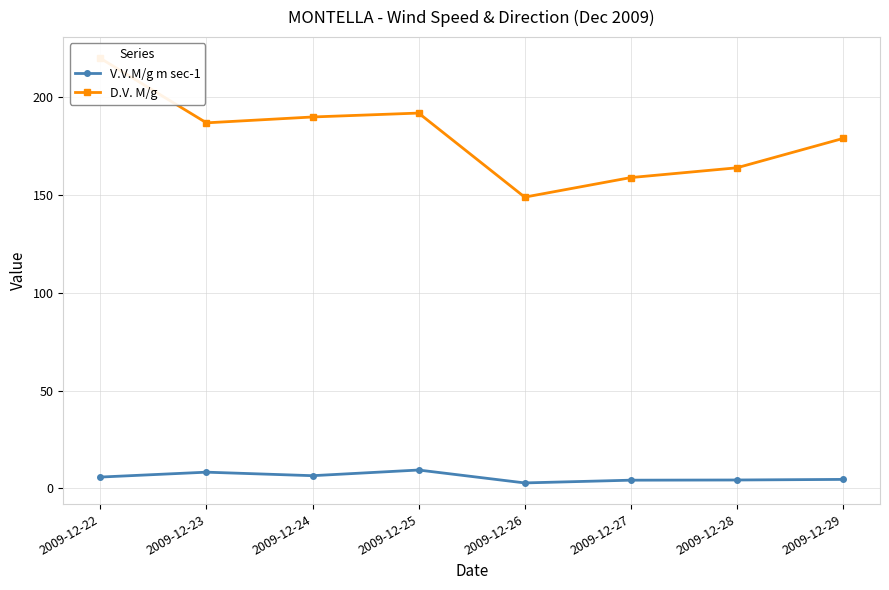

Reading right to left, what are all the values shown in this chart?

V.V.M/g m sec-1: 2009-12-29=4.6	2009-12-28=4.3	2009-12-27=4.2	2009-12-26=2.8	2009-12-25=9.4	2009-12-24=6.5	2009-12-23=8.3	2009-12-22=5.8
D.V. M/g: 2009-12-29=179.0	2009-12-28=164.0	2009-12-27=159.0	2009-12-26=149.0	2009-12-25=192.0	2009-12-24=190.0	2009-12-23=187.0	2009-12-22=220.0